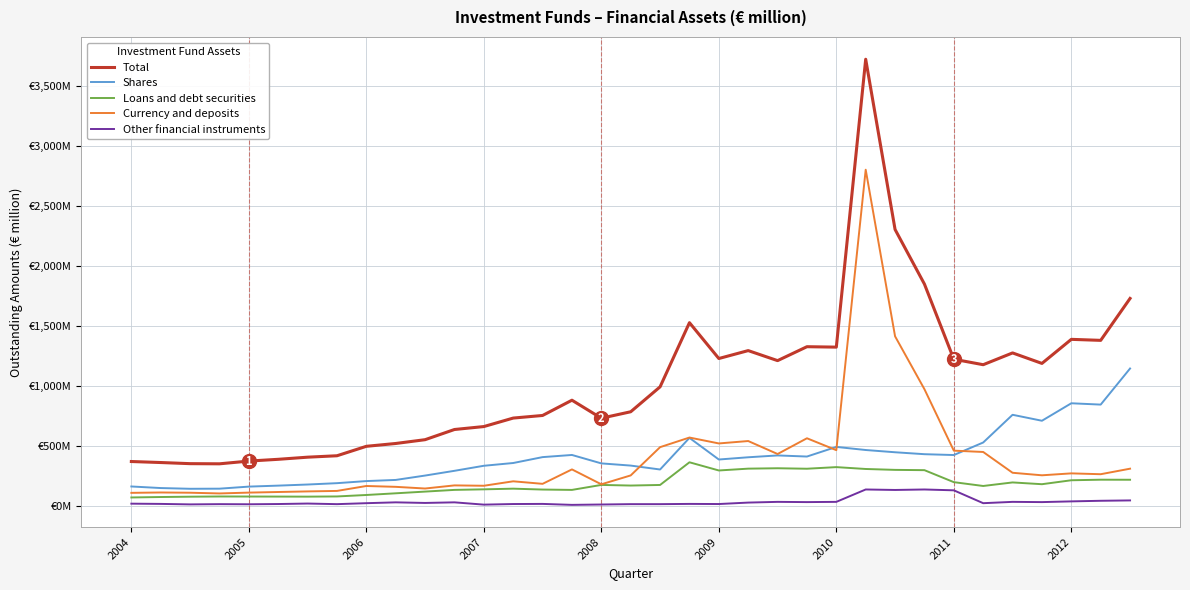

Where is Shares nearest to the value 646?

31